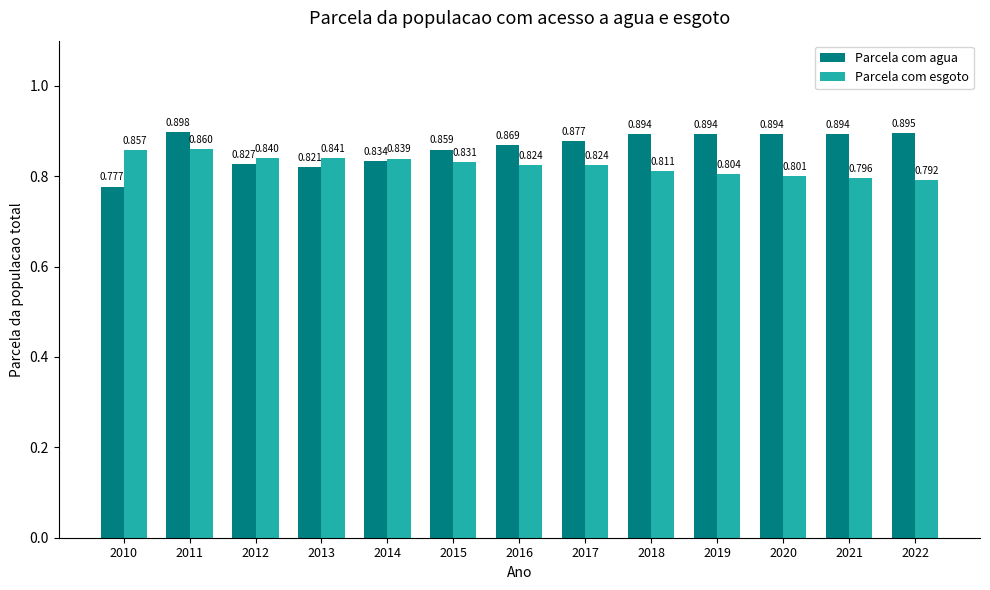

Rank the series by their maximum value, from lowest to highest.

Parcela com esgoto, Parcela com agua